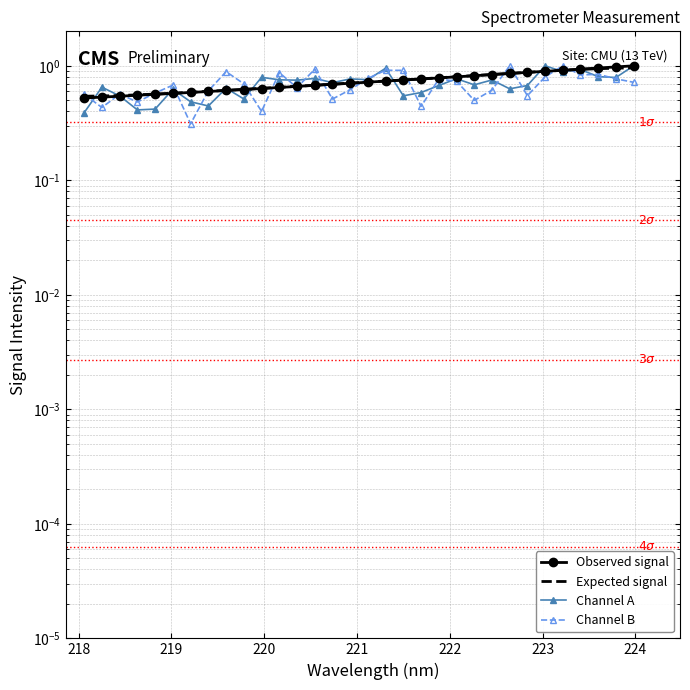

At how many categories does at least one series exceed 0?

32